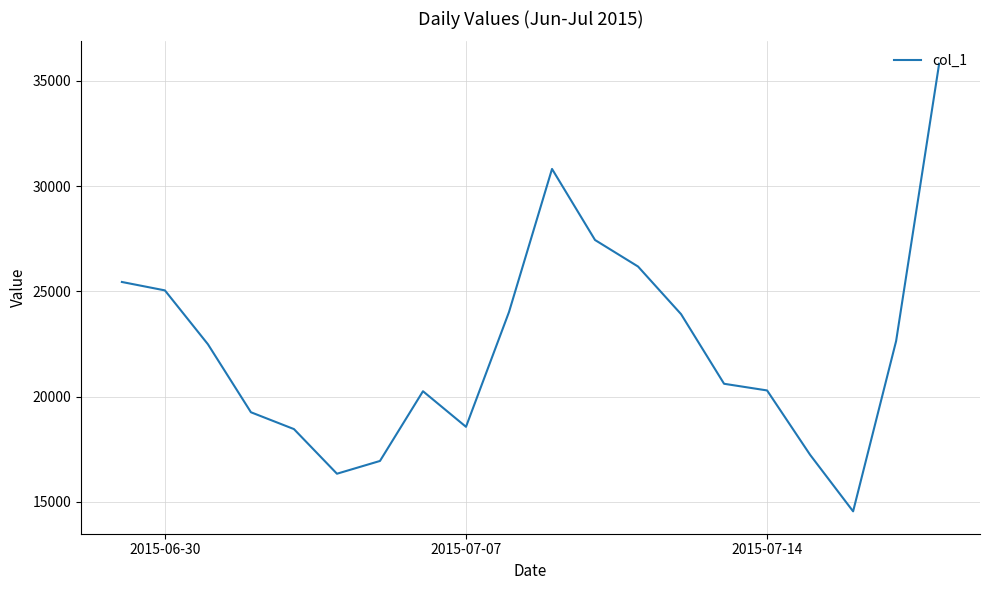

What is the greatest value displayed?

35818